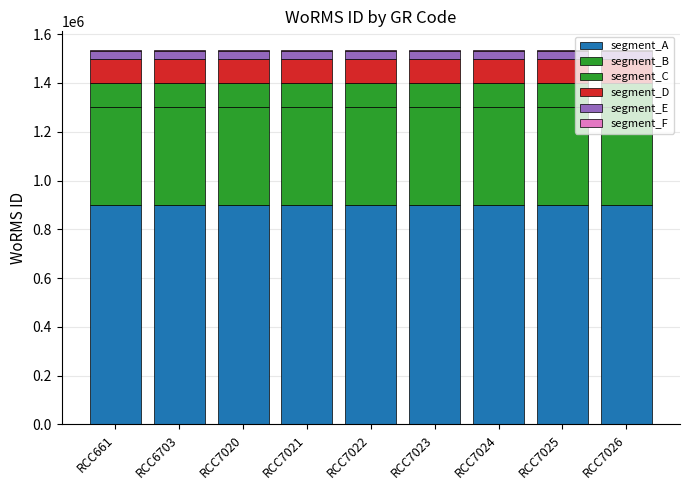

At which label is segment_C closest to 100000?

RCC661